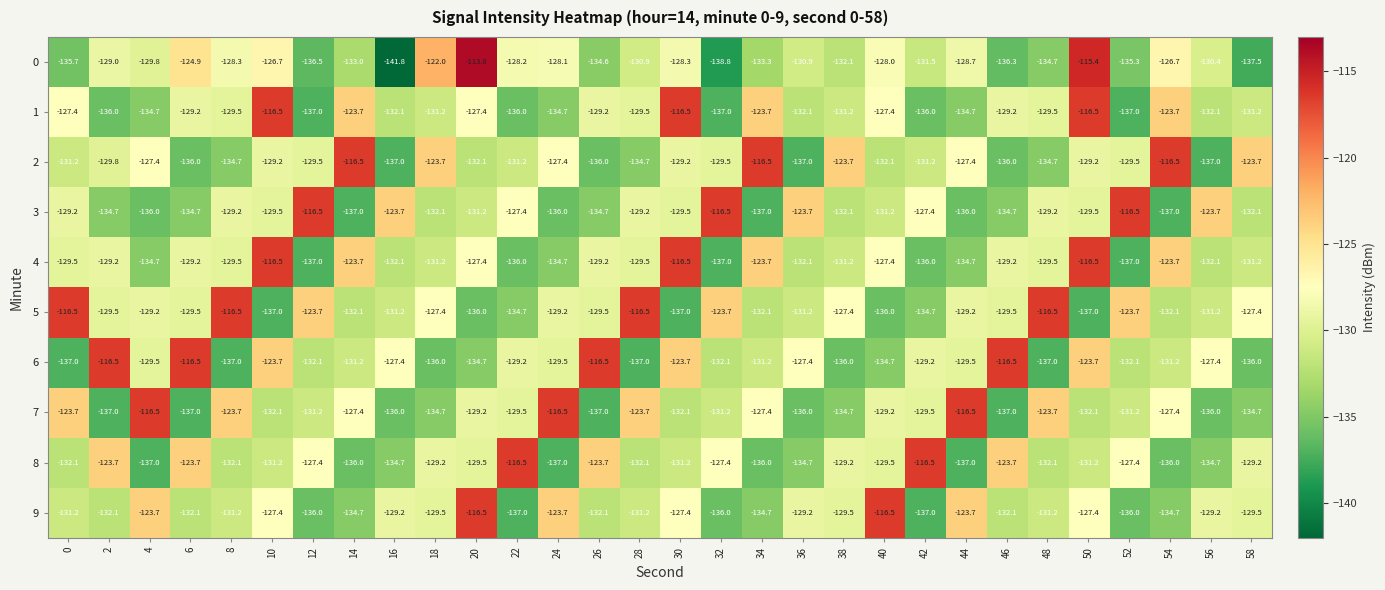

Which series changed the most between 0 and 34?

5